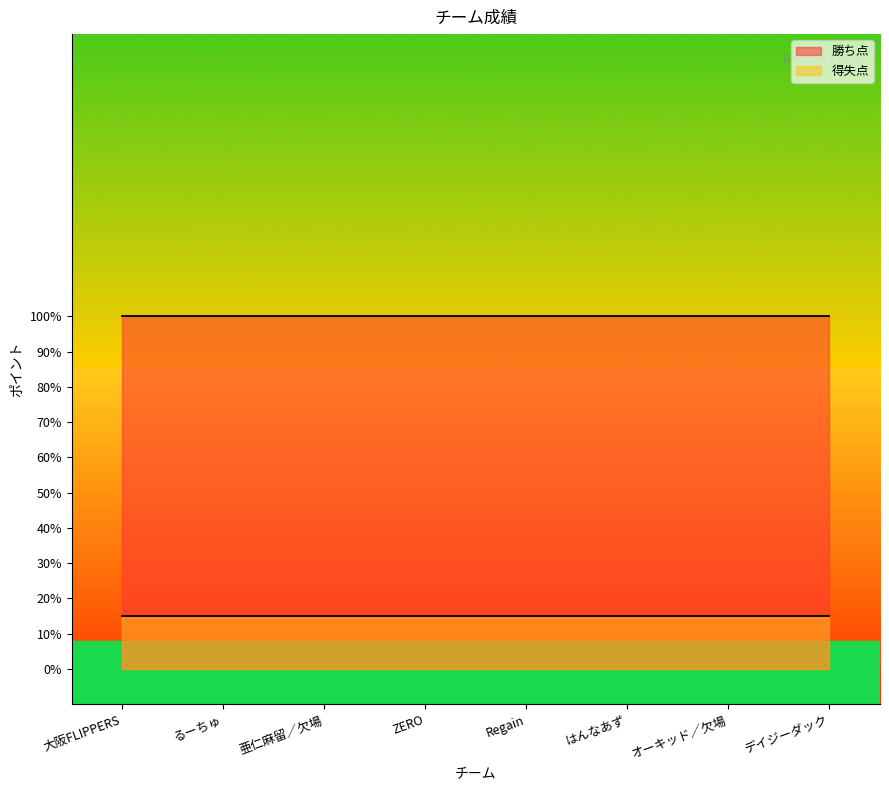

Between るーちゅ and はんなあず, which series saw the biggest shift?

勝ち点